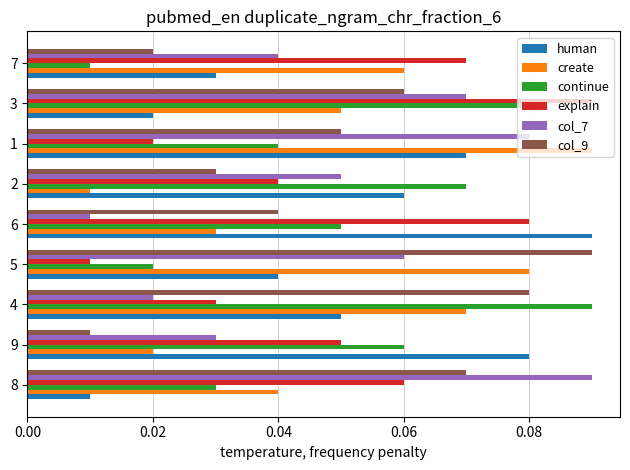

Rank the categories by col_9 value from highest to lowest.

5, 4, 8, 3, 1, 6, 2, 7, 9